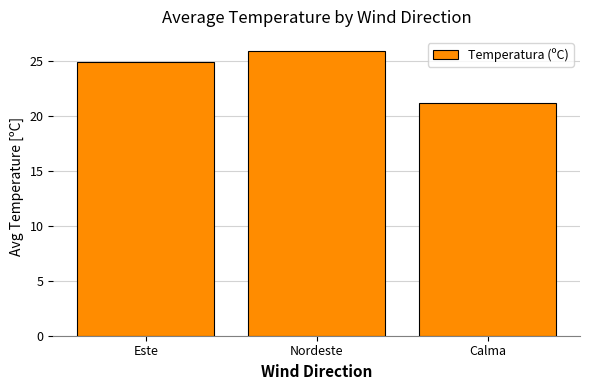

Is it true that the value at Este is 39.5?

False